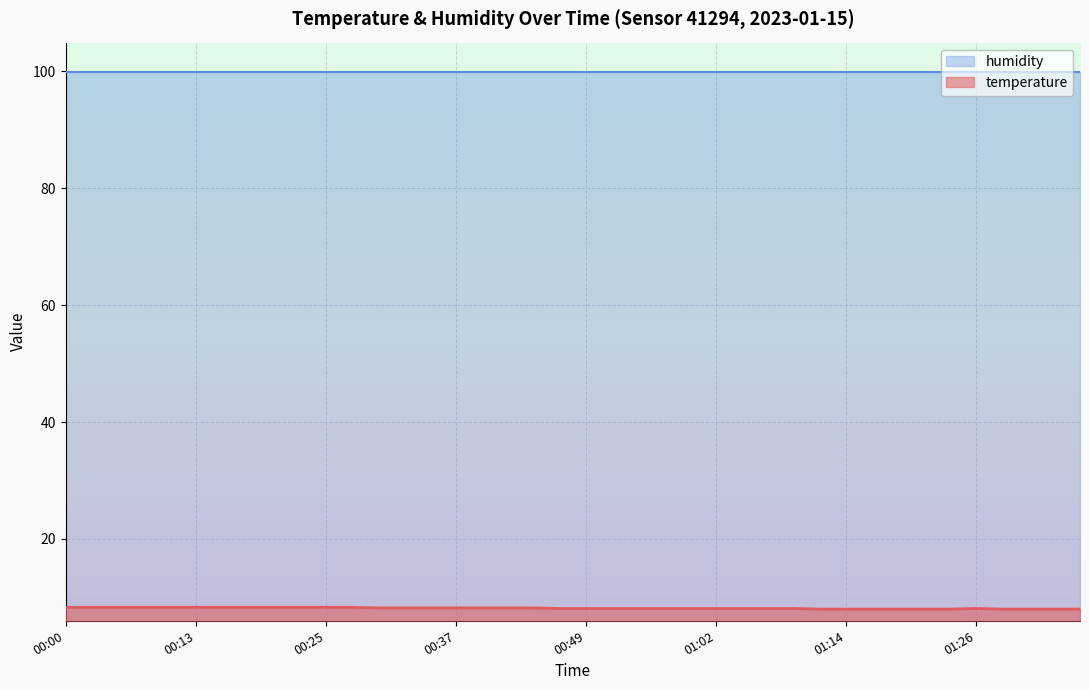

What is the sum of the values at 00:49 and 01:33?

16.1